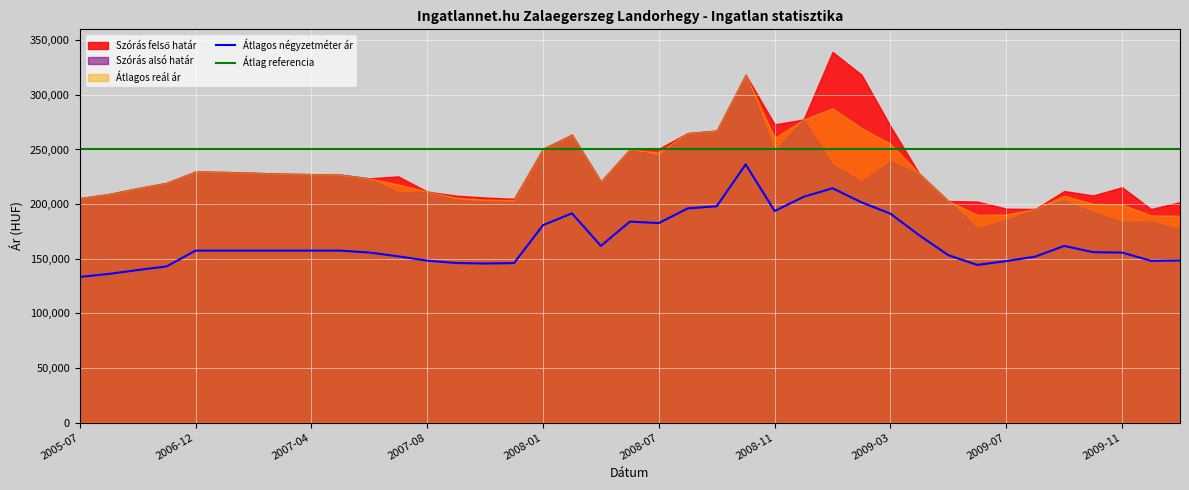

Which has a higher value, 2009-11 or 2009-07?

2009-11